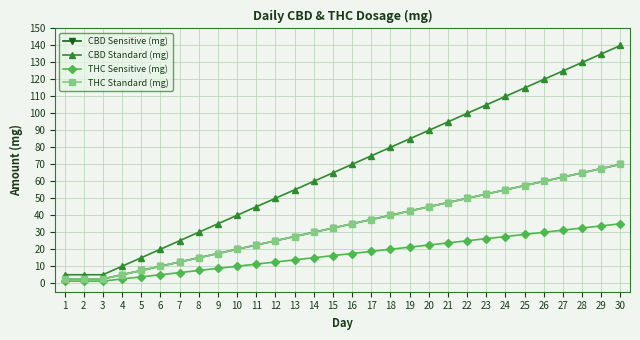

Is it true that CBD Sensitive (mg) equals 45.0 at 20?

True